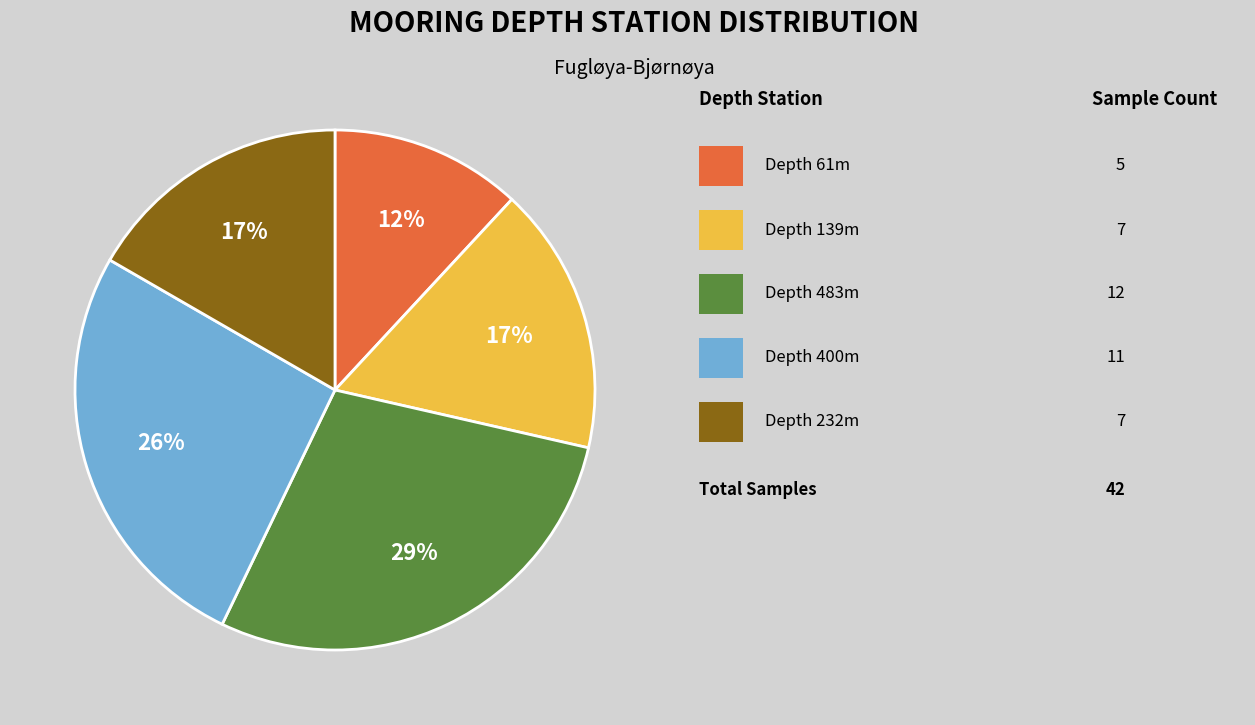

Is there any slice that represents more than half of the pie?

No